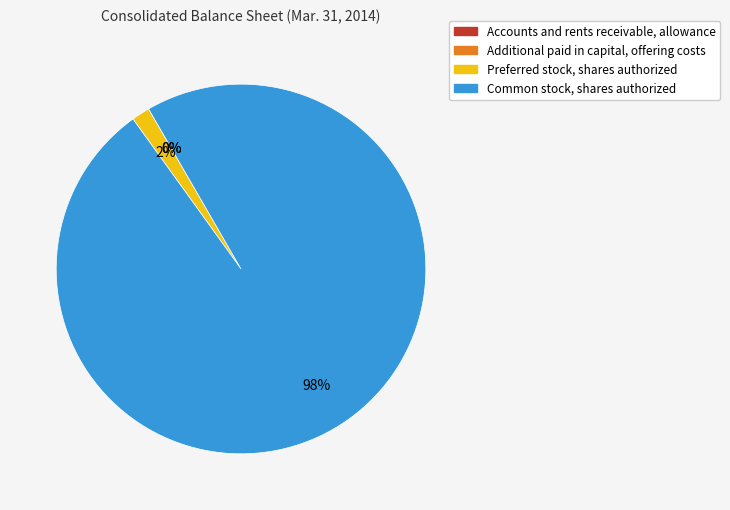

To the nearest percent, what portion does Preferred stock, shares authorized represent?

2%